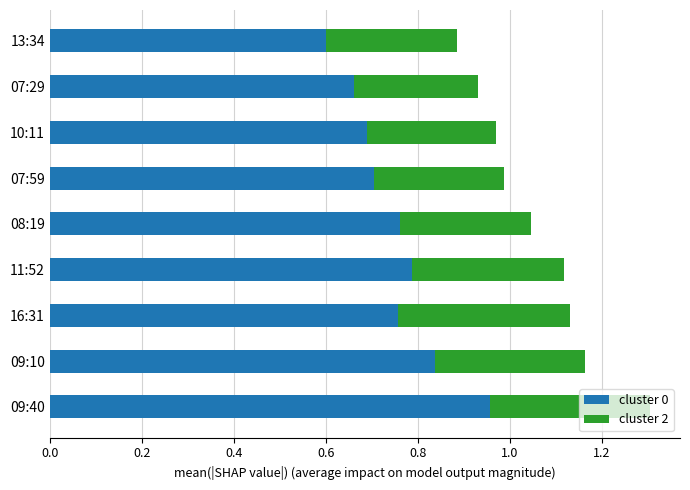

Which category has the lowest value in the cluster 0 series?

13:34